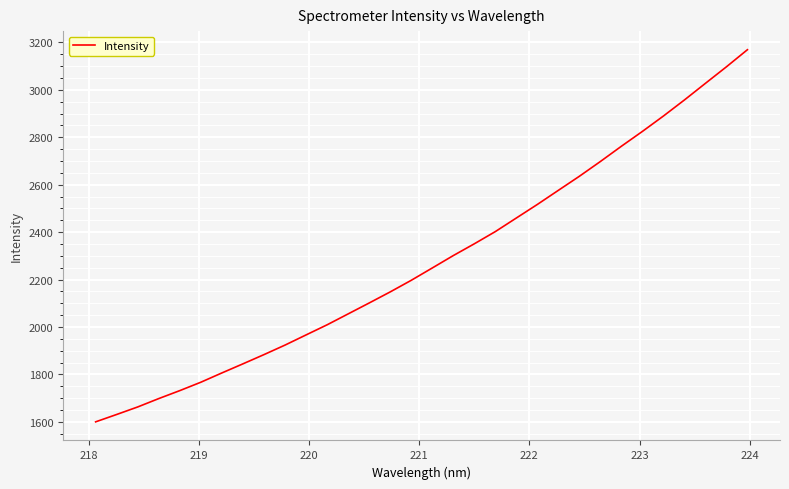

What is the minimum value shown in the chart?

1600.0